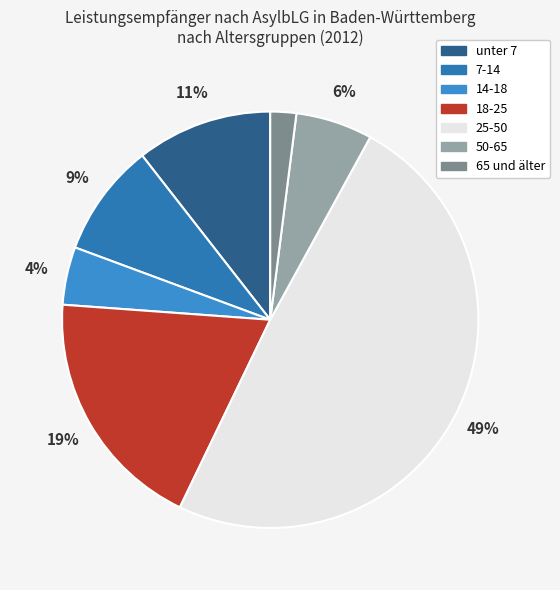

Is there any slice that represents more than half of the pie?

No